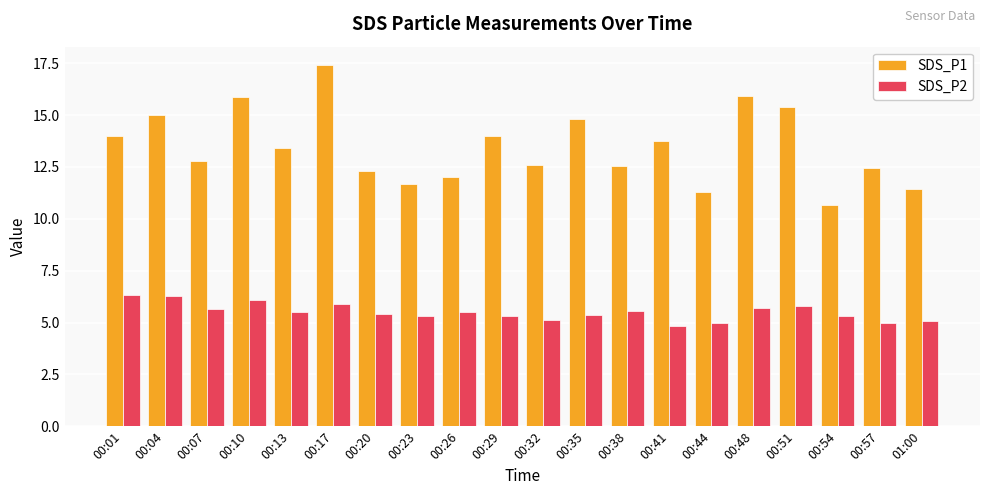

What is the sum of all SDS_P1 values?

269.4